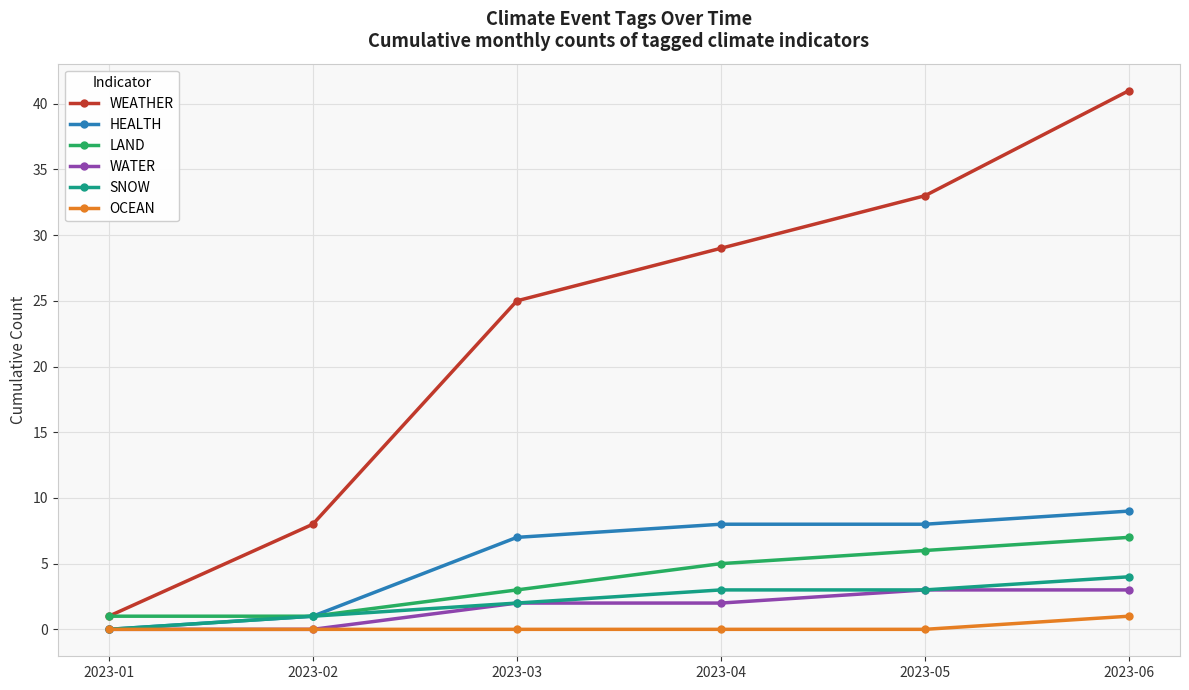

True or false: HEALTH has a value of 16 at 2023-06.

False